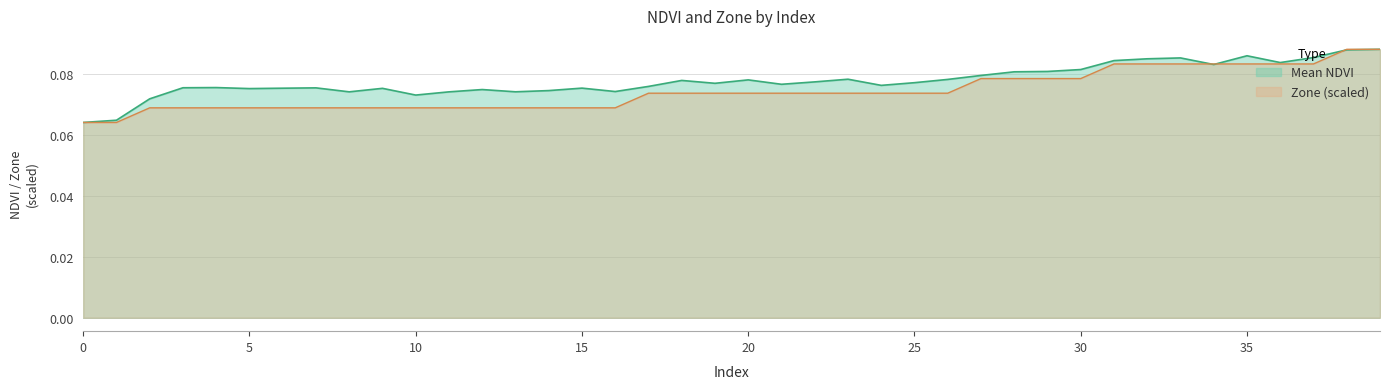

Rank the categories by Mean NDVI value from lowest to highest.

0, 1, 2, 10, 11, 8, 13, 16, 14, 12, 5, 9, 6, 15, 7, 3, 4, 17, 24, 21, 19, 25, 22, 18, 20, 26, 23, 27, 28, 29, 30, 34, 36, 31, 32, 33, 37, 35, 38, 39